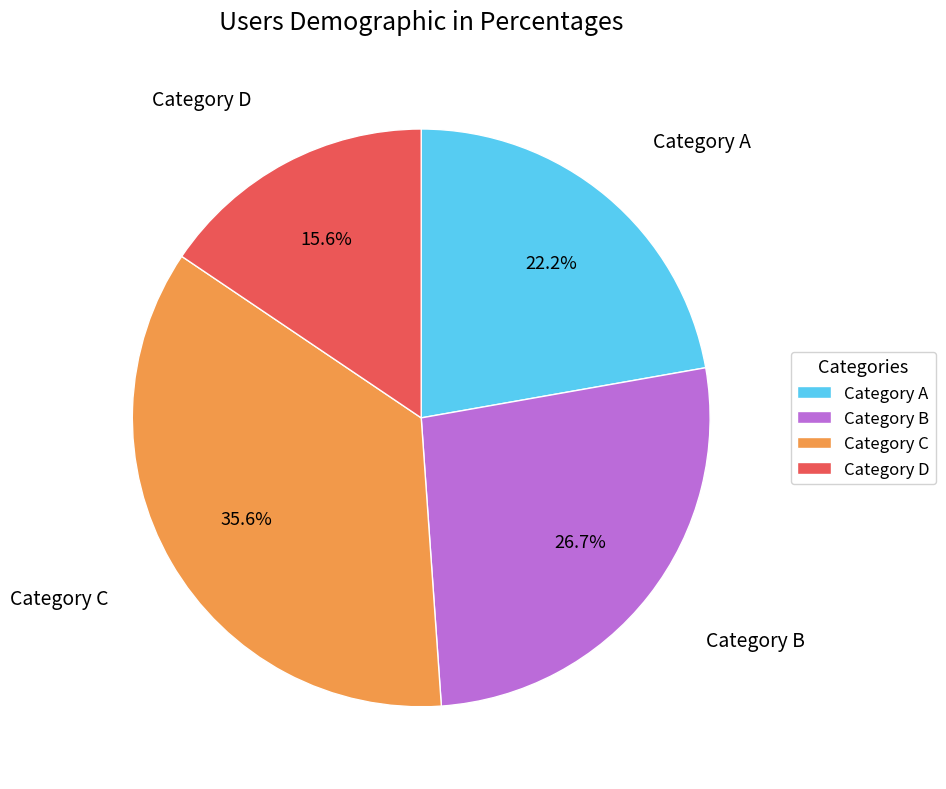

Does Category D account for over 50% of the chart?

No